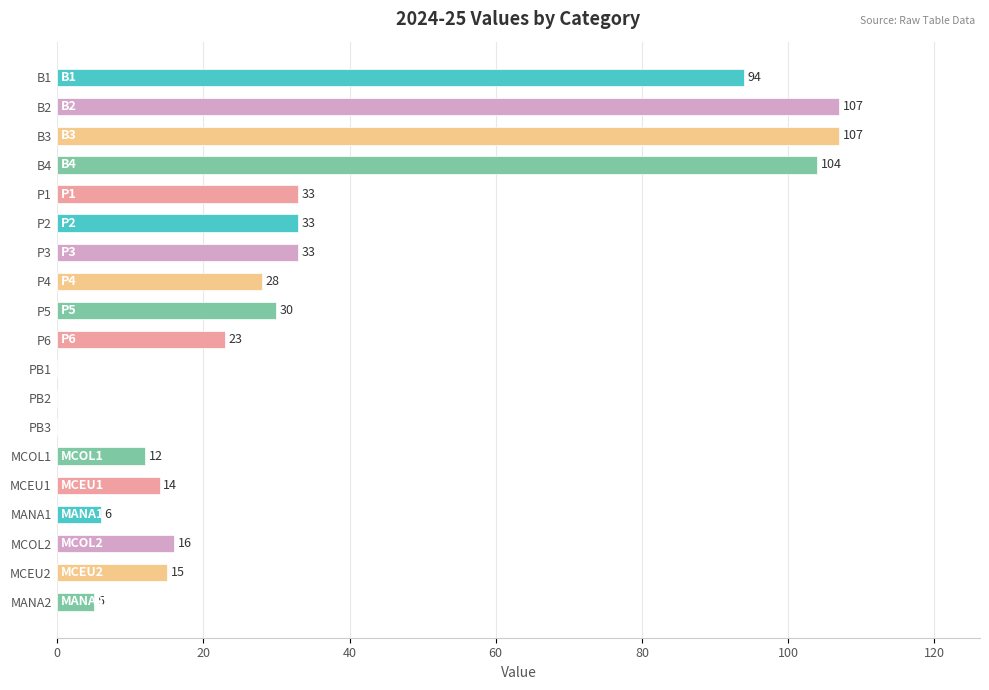

What is the maximum value shown in the chart?

107